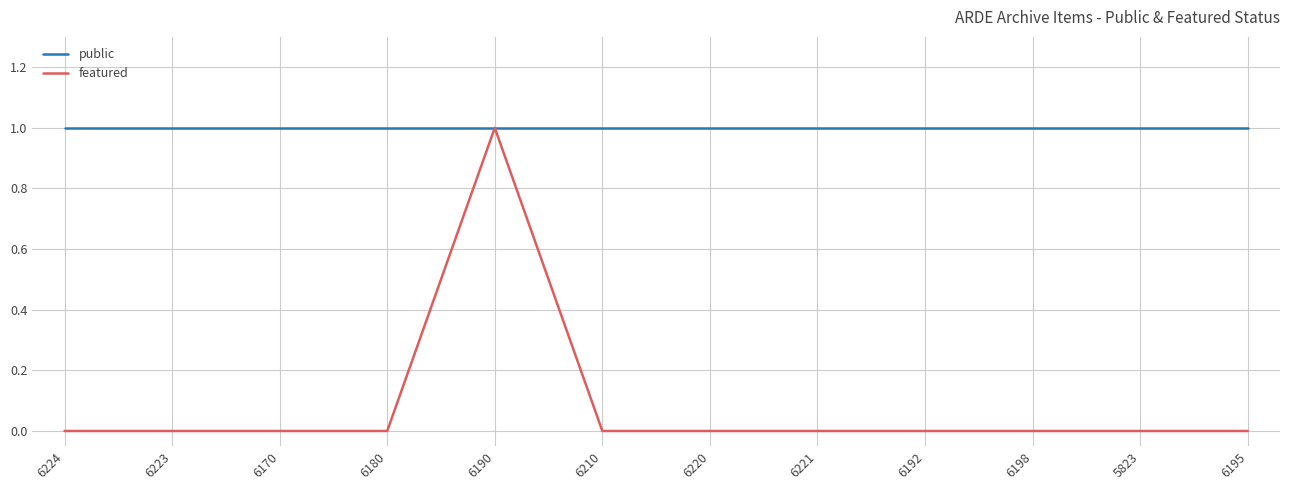

What position from the right is 6210?

7